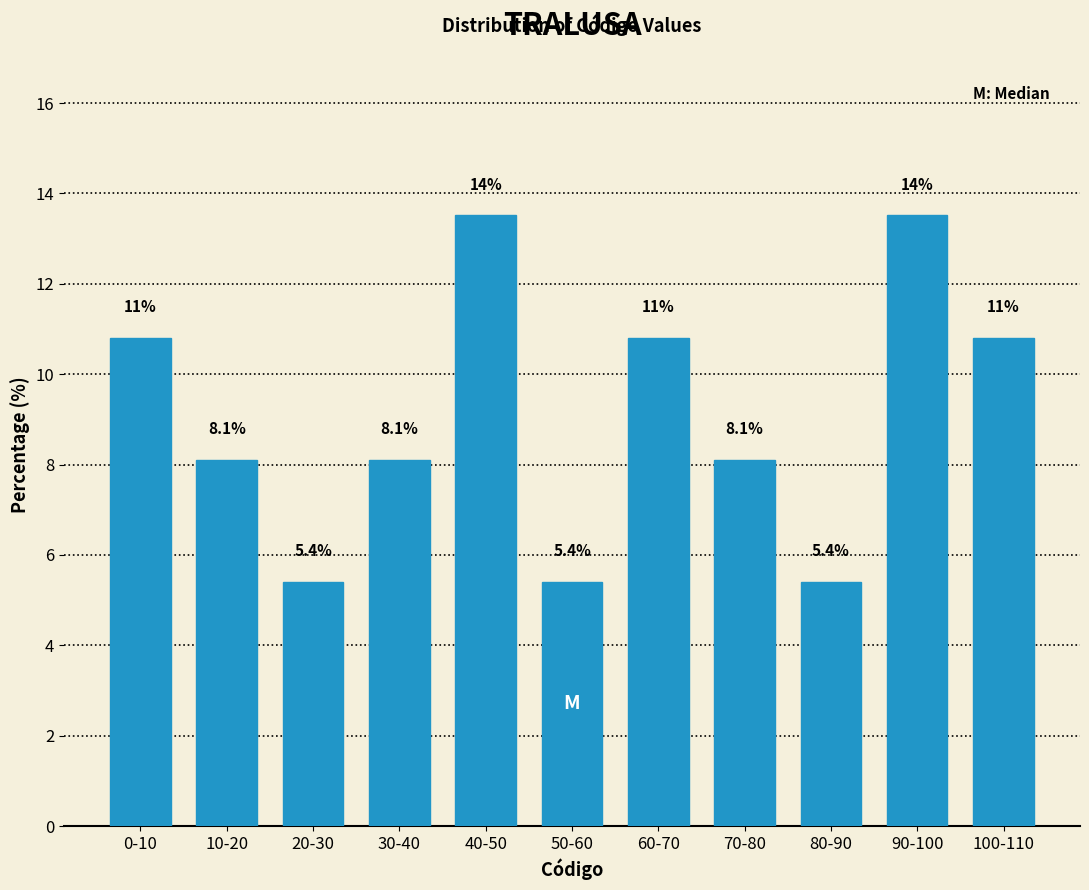

Reading left to right, transcribe all the data shown in this chart.

10.8	8.1	5.4	8.1	13.5	5.4	10.8	8.1	5.4	13.5	10.8